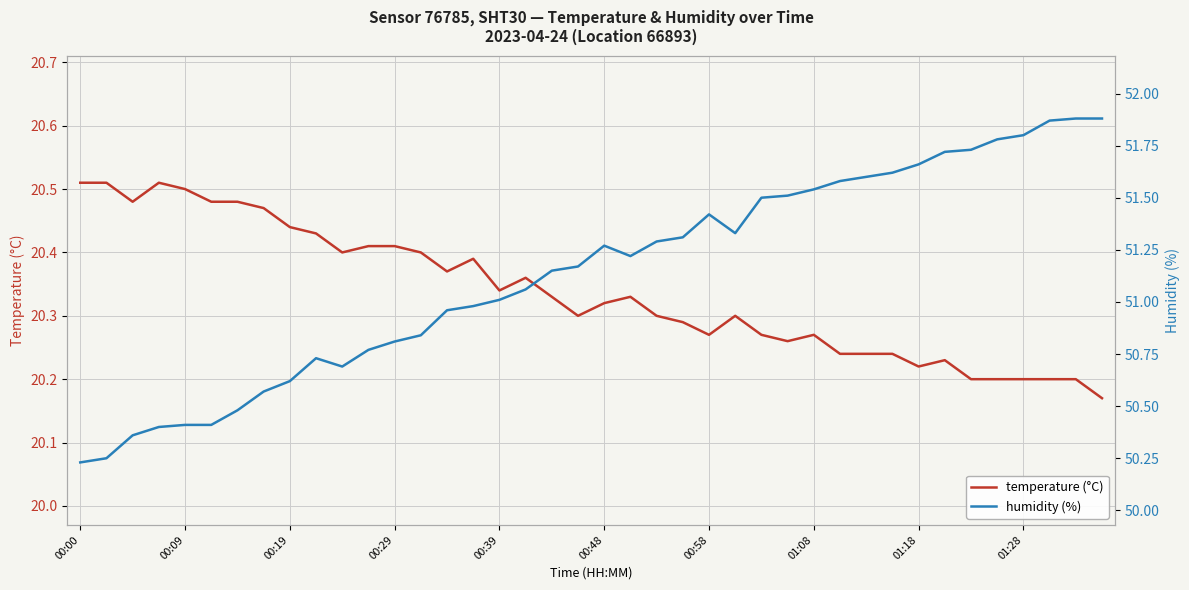

Does the chart display data point markers on the line(s)?

No